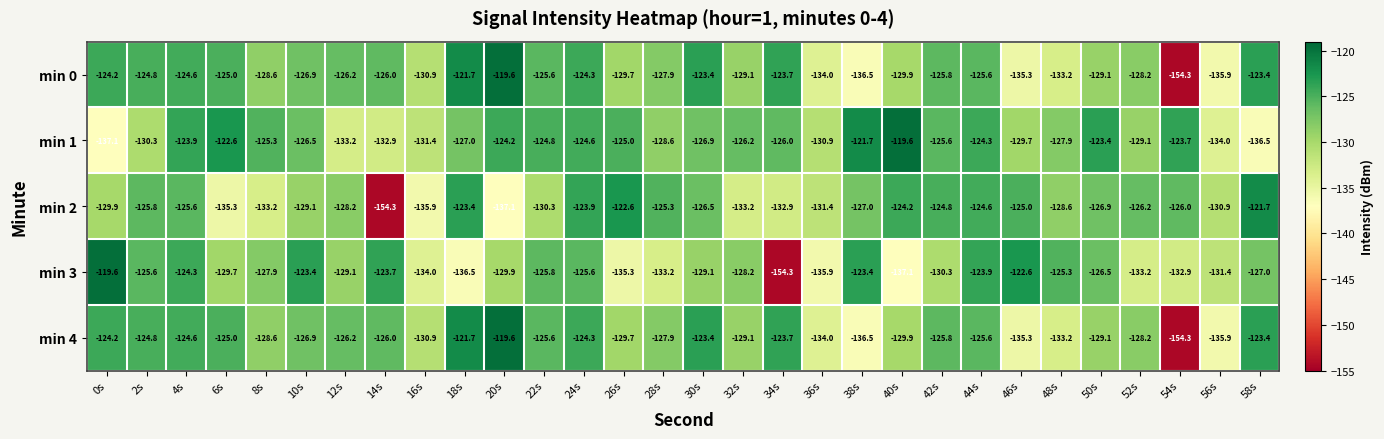

Which series changed the most between 4s and 18s?

min 3